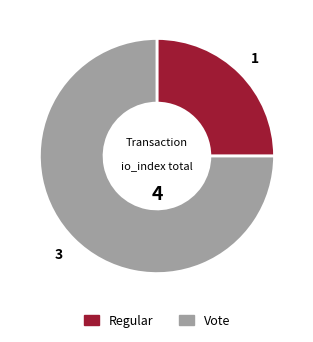

Combined, do Regular and Vote account for over 50%?

Yes